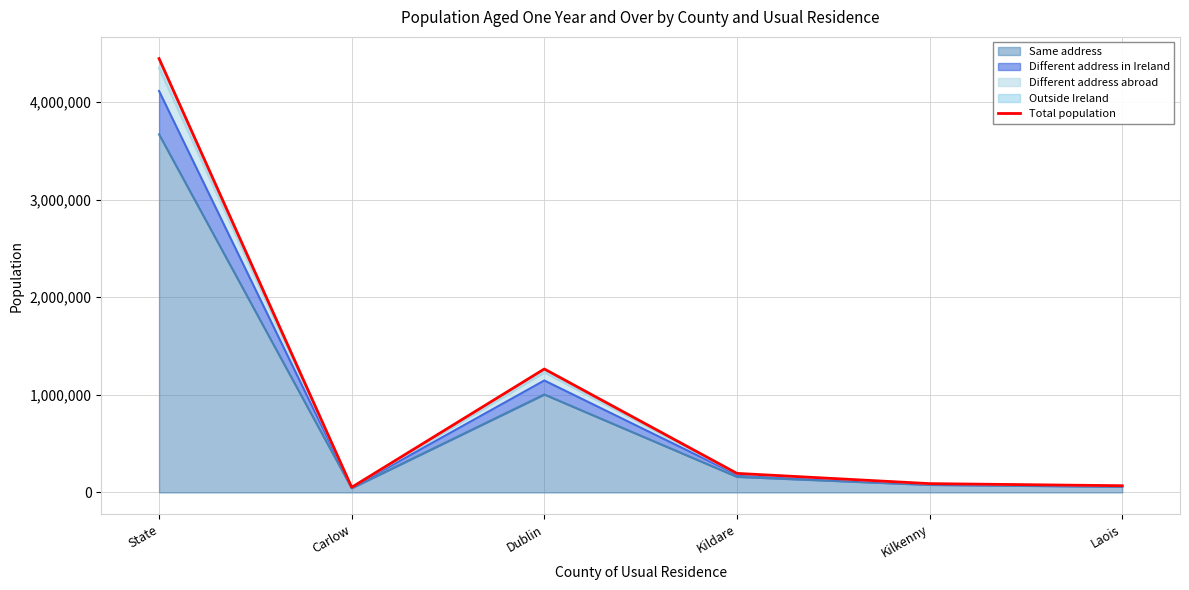

Reading right to left, transcribe all the data shown in this chart.

68857	90412	195413	1264622	52647	4443565